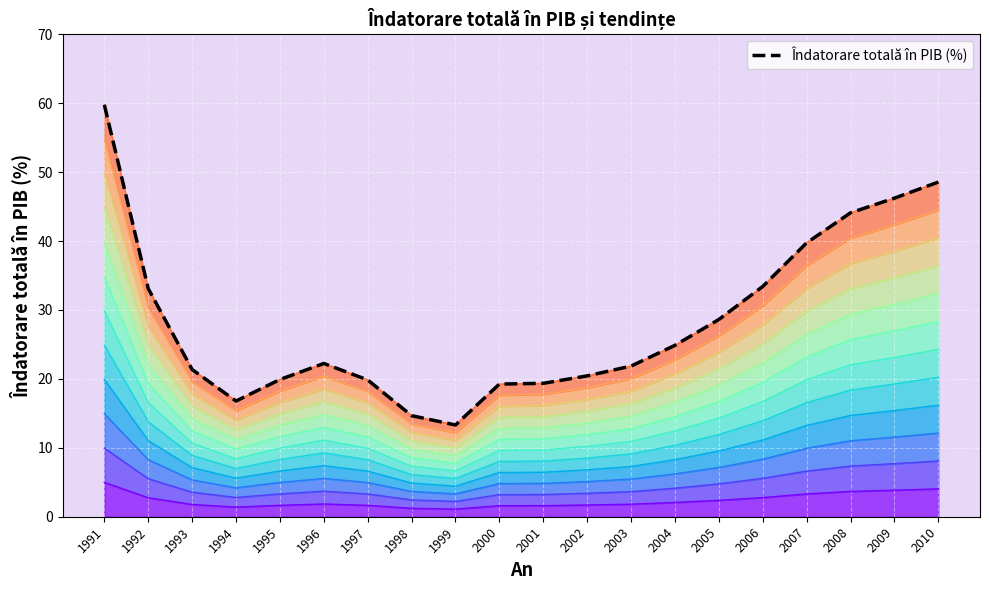

What is the value of the 9th point from the left?

13.3